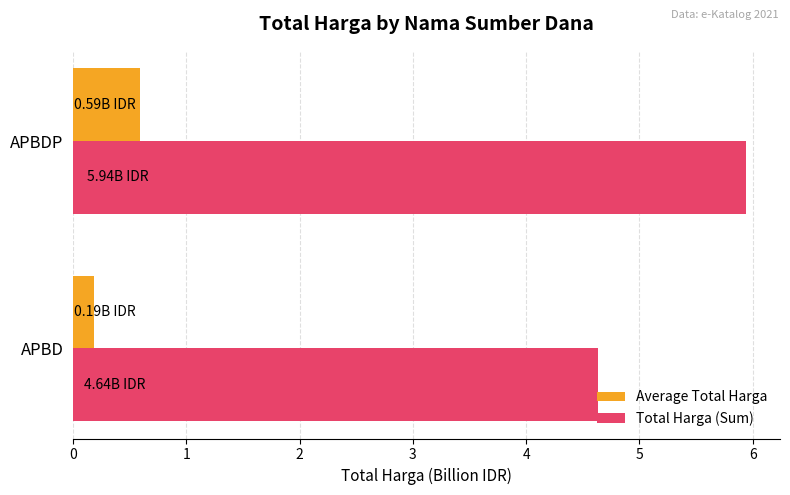

Where is Average Total Harga nearest to the value 0?

APBD